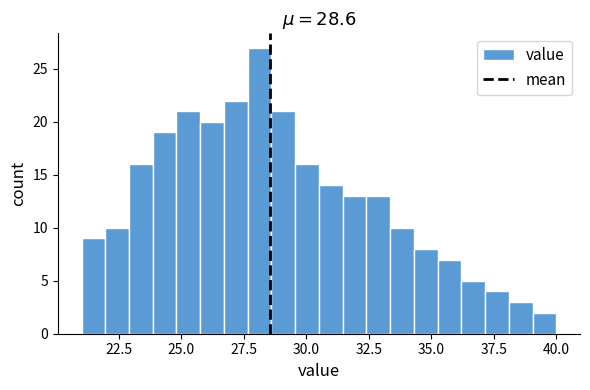

Around what value on the x-axis is the tallest bar? Give the approximate position of its centre, as read against the axis.

28.0